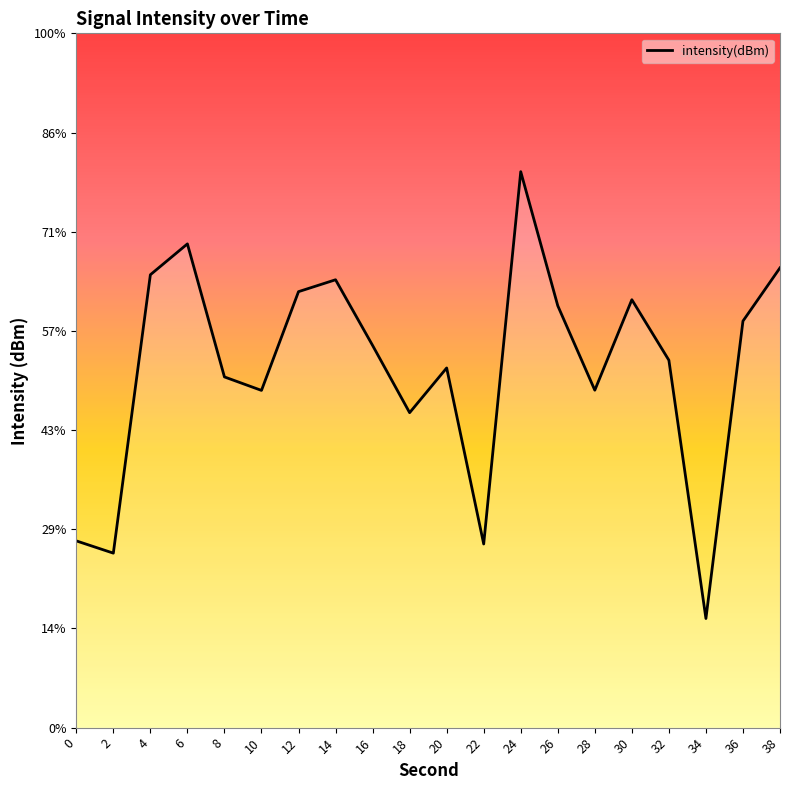

List the labels in order of value, largest first.

24, 6, 38, 4, 14, 12, 30, 26, 36, 16, 32, 20, 8, 28, 10, 18, 0, 22, 2, 34